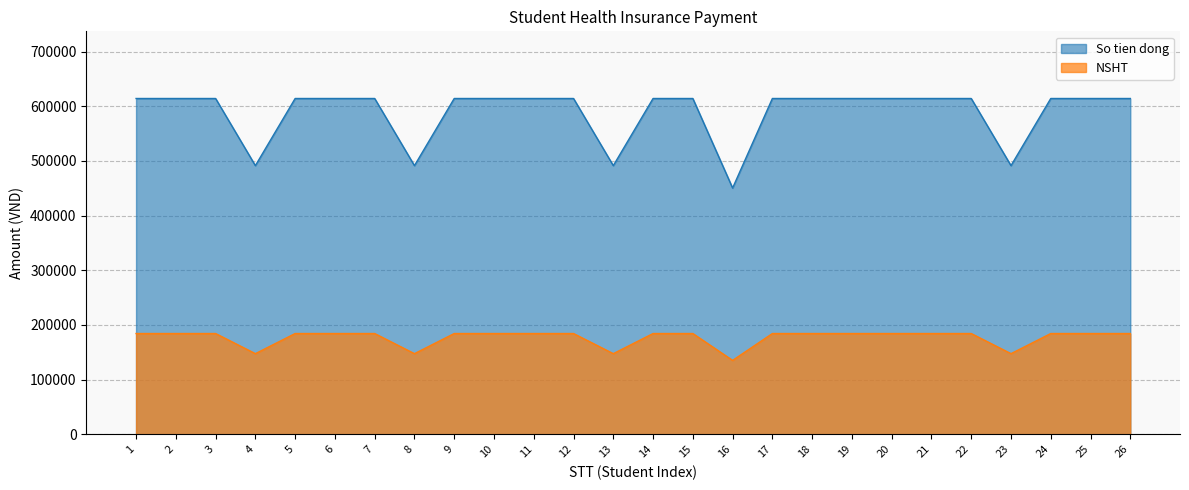

The value of So tien dong at 2 is 614250. True or false?

True